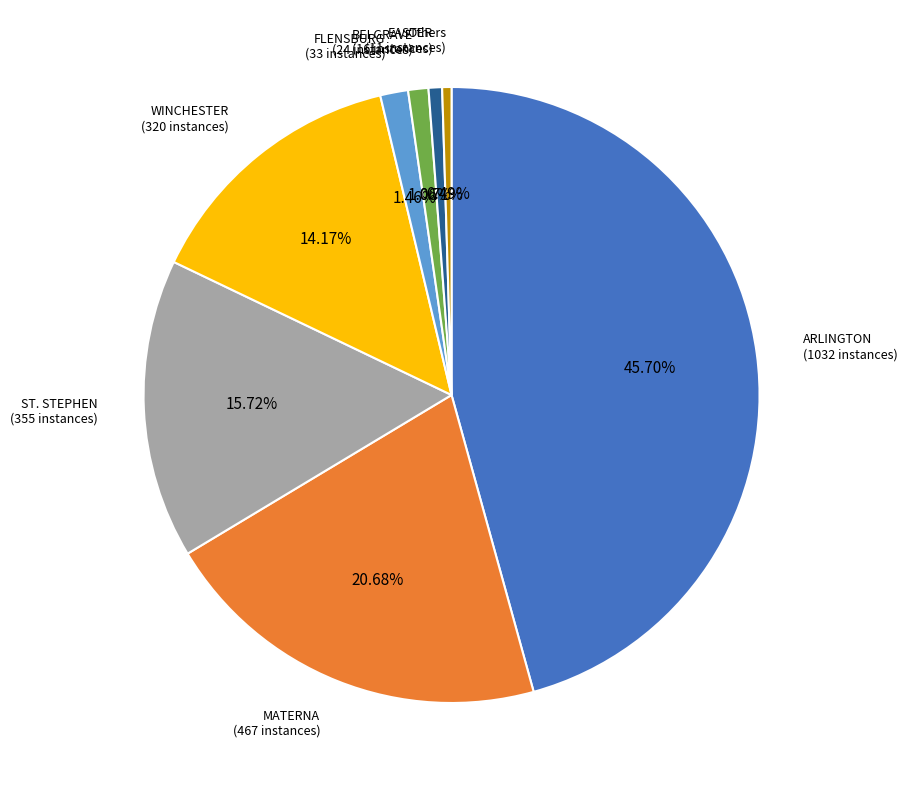

How many slices are in this pie chart?

8